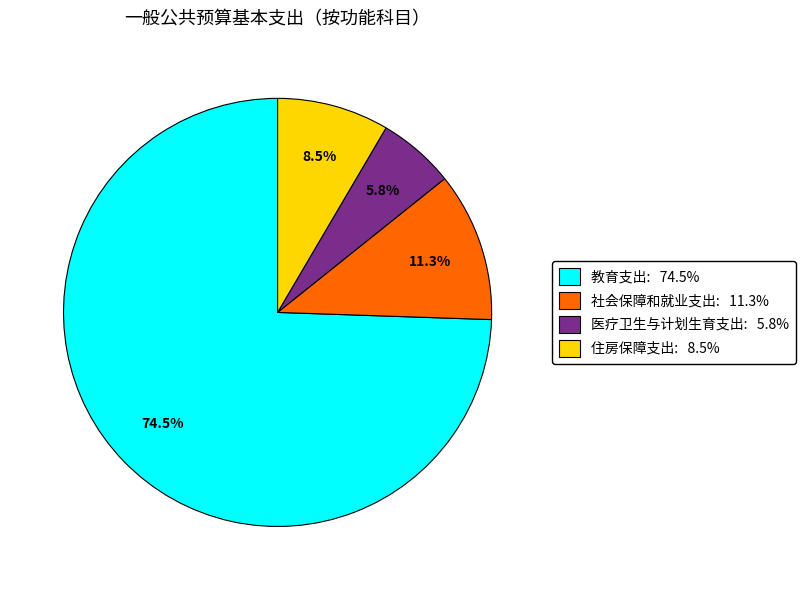

Is the sum of 社会保障和就业支出 and 医疗卫生与计划生育支出 greater than half?

No